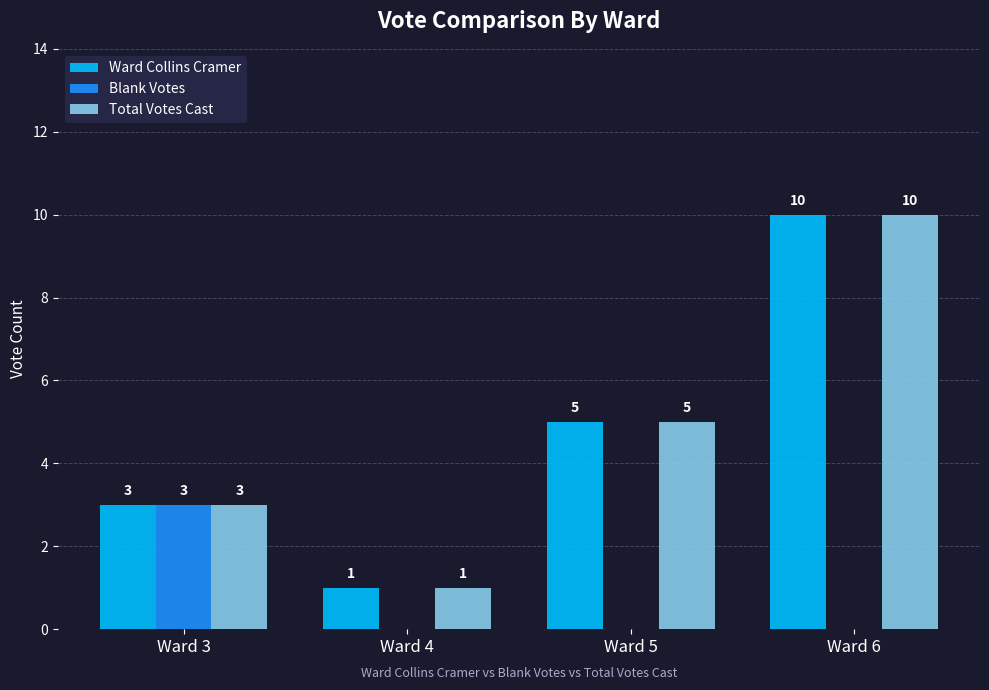

Reading left to right, what are all the values shown in this chart?

Ward Collins Cramer: 3	1	5	10
Blank Votes: 3	0	0	0
Total Votes Cast: 3	1	5	10